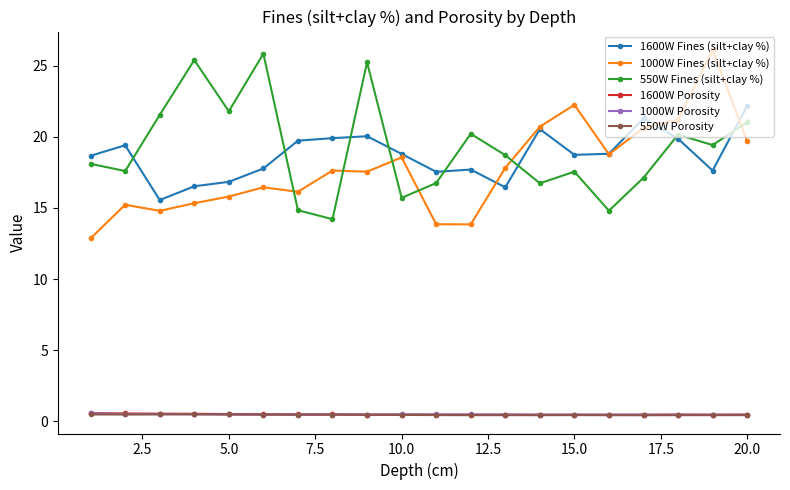

Which series has the largest total across all categories?

550W Fines (silt+clay %)